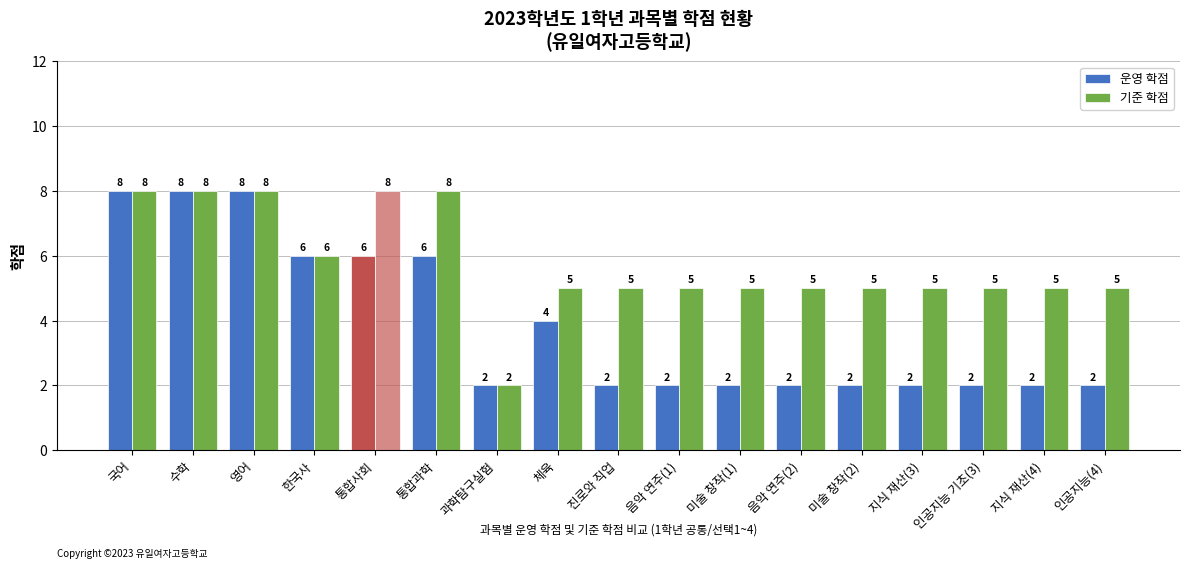

At which label is 기준 학점 closest to 5?

체육